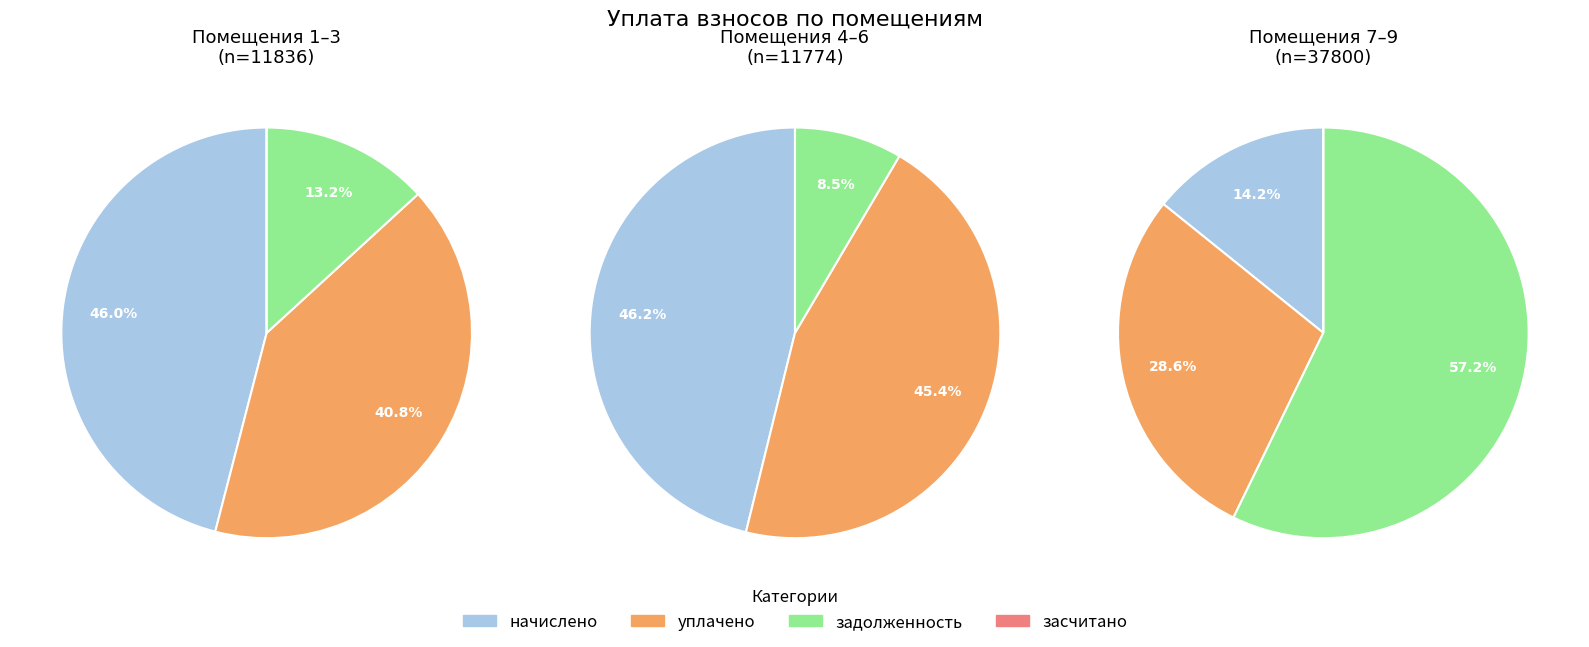

Is there any slice that represents more than half of the pie?

No